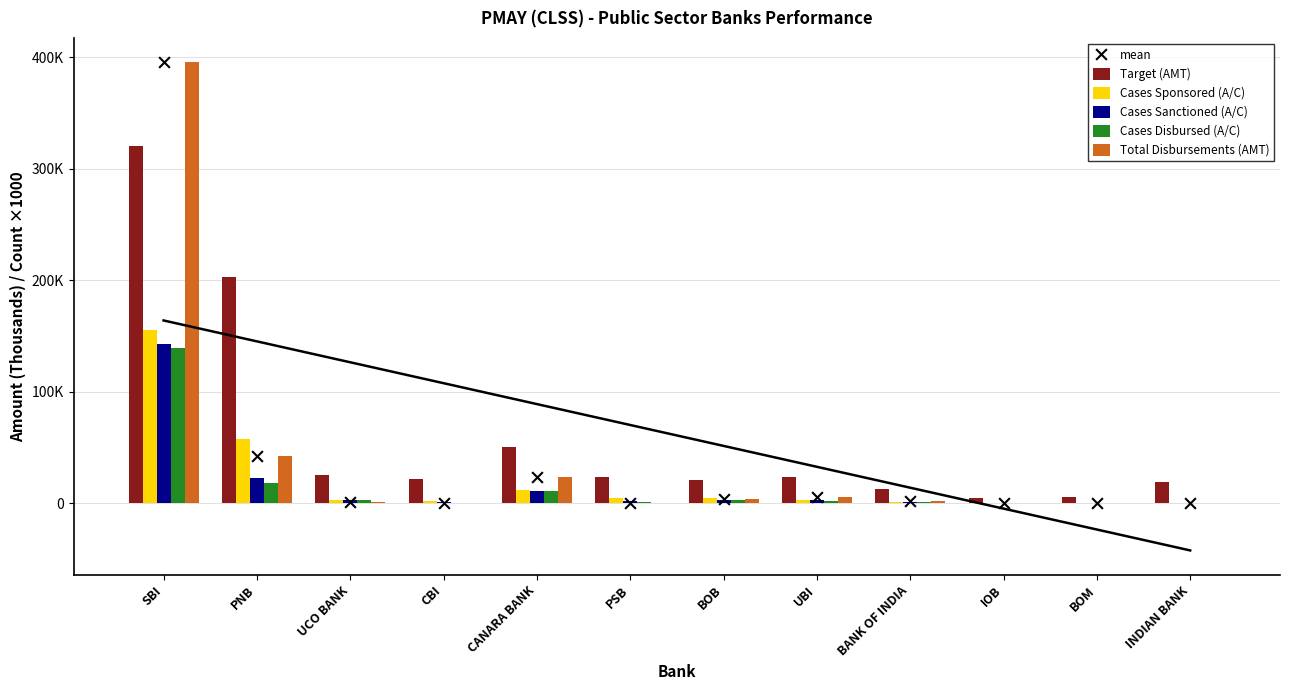

Which series has the largest total across all categories?

Target (AMT)